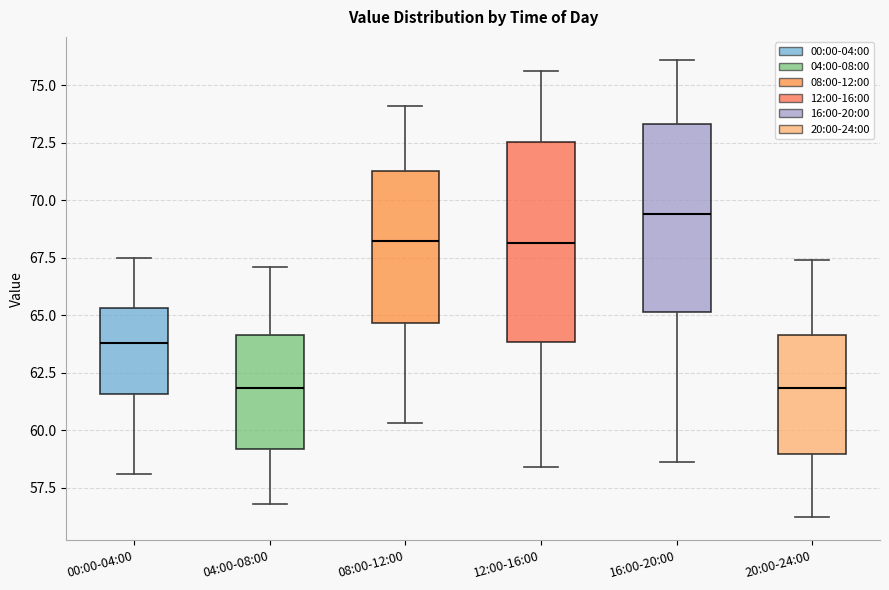

Reading left to right, read every box against the y-axis: the position of its median line, the range the box covers, and the ends of its whiskers. The values are not printed on the chart, so give them approximately, as read against the axis.

00:00-04:00: median 64.0, box 61.5 to 65.5, whiskers 58.0 to 67.5
04:00-08:00: median 62.0, box 59.0 to 64.0, whiskers 57.0 to 67.0
08:00-12:00: median 68.0, box 64.5 to 71.5, whiskers 60.5 to 74.0
12:00-16:00: median 68.0, box 64.0 to 72.5, whiskers 58.5 to 75.5
16:00-20:00: median 69.5, box 65.0 to 73.5, whiskers 58.5 to 76.0
20:00-24:00: median 62.0, box 59.0 to 64.0, whiskers 56.0 to 67.5